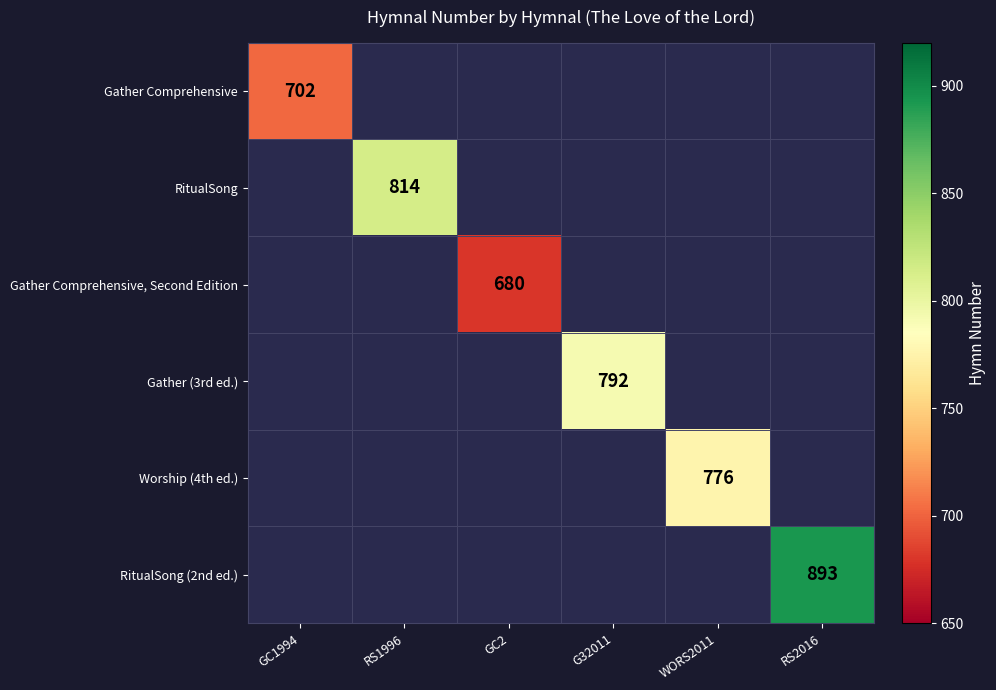

Is it true that RitualSong equals 814 at RS1996?

True